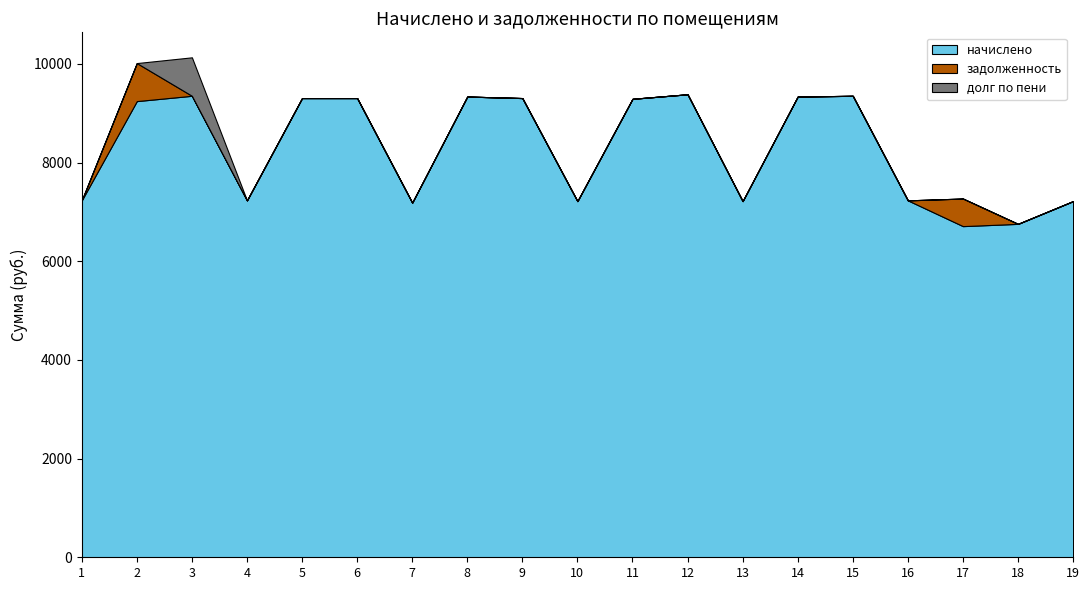

Reading left to right, list all the values displayed in this chart.

начислено: 1=7234.6	2=9246.7	3=9354.2	4=7234.6	5=9308.2	6=9308.2	7=7188.5	8=9338.9	9=9308.2	10=7219.2	11=9292.8	12=9385.0	13=7219.2	14=9338.9	15=9354.2	16=7234.6	17=6712.3	18=6758.4	19=7219.2
задолженность: 1=0.0	2=770.6	3=0.0	4=0.0	5=0.0	6=0.0	7=0.0	8=0.0	9=0.0	10=0.0	11=0.0	12=0.0	13=0.0	14=0.0	15=0.0	16=0.0	17=559.4	18=0.0	19=0.0
долг по пени: 1=0.0	2=0.0	3=779.5	4=0.0	5=0.0	6=0.0	7=0.0	8=0.0	9=0.0	10=0.0	11=0.0	12=0.0	13=0.0	14=0.0	15=0.0	16=0.0	17=0.0	18=0.0	19=0.0